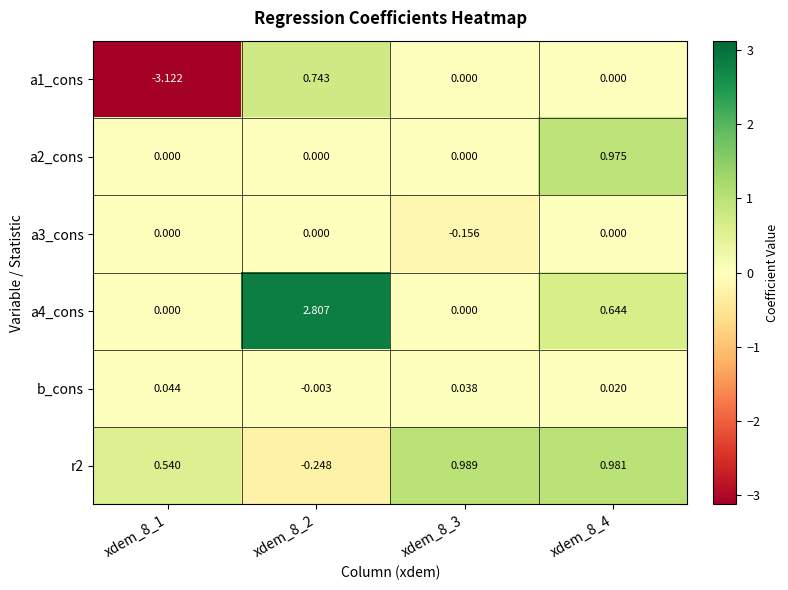

Count the number of categories in the chart.

4